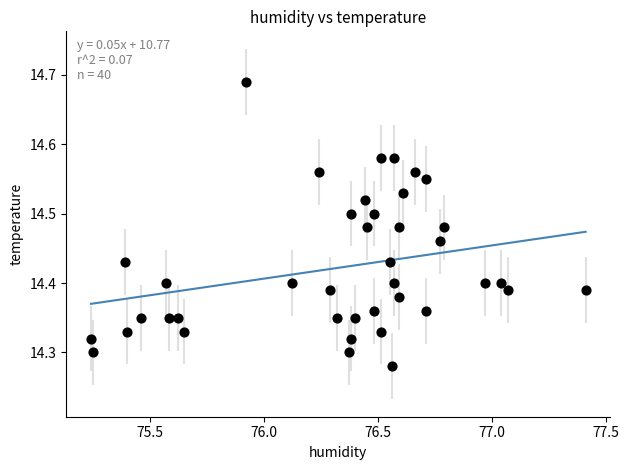

What is the range of Y values (max minus min)?

0.4